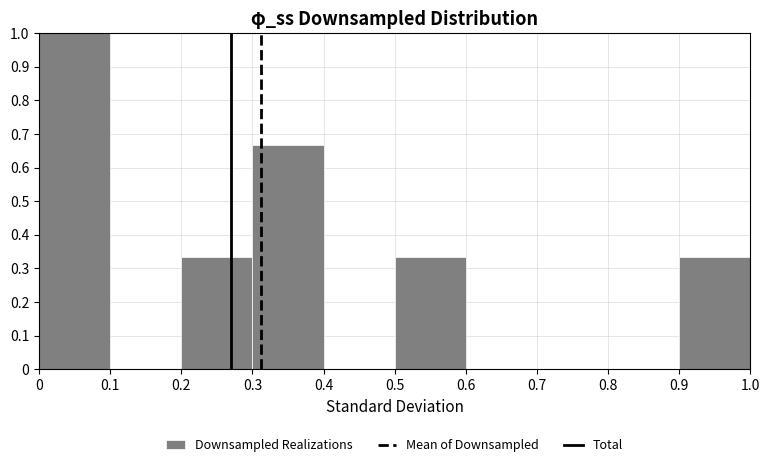

Reading left to right, transcribe this chart: for each bar, give the range it covers on the x-axis and its height. The values are not printed on the chart, so give them approximately, as read against the axis.

0 to 0.1: 1.00
0.1 to 0.2: 0
0.2 to 0.3: 0.33
0.3 to 0.4: 0.67
0.4 to 0.5: 0
0.5 to 0.6: 0.33
0.6 to 0.7: 0
0.7 to 0.8: 0
0.8 to 0.9: 0
0.9 to 1.0: 0.33